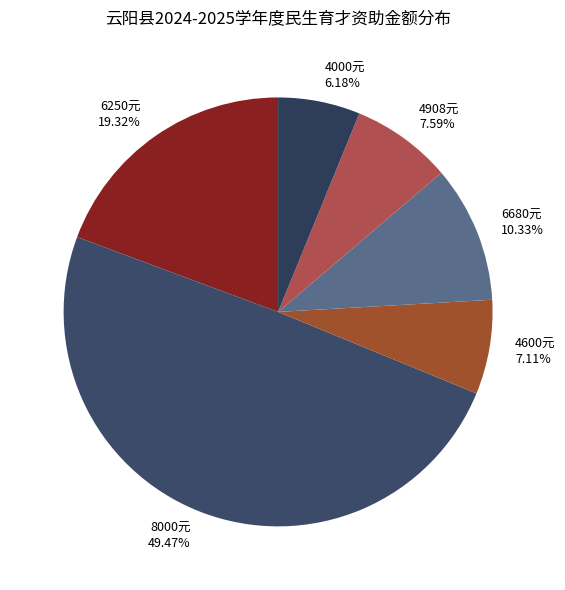

Do 4908元 7.59% and 8000元 49.47% together represent more than half of the pie?

Yes